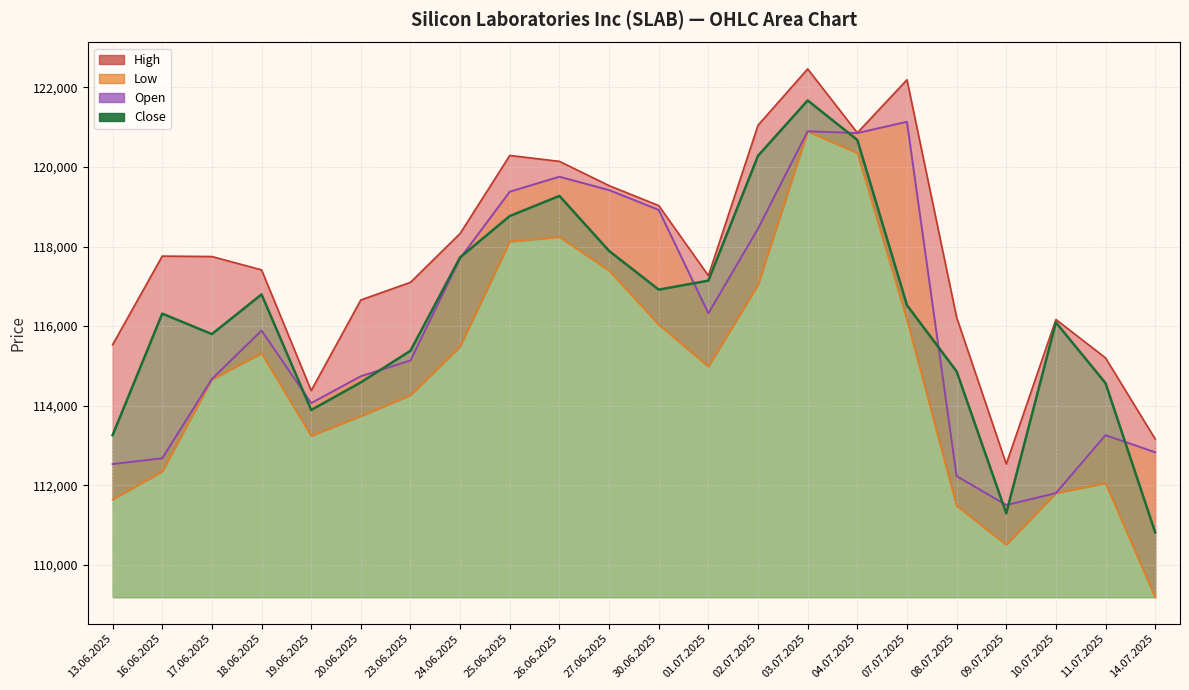

What is the sum of all Low values?

2524914